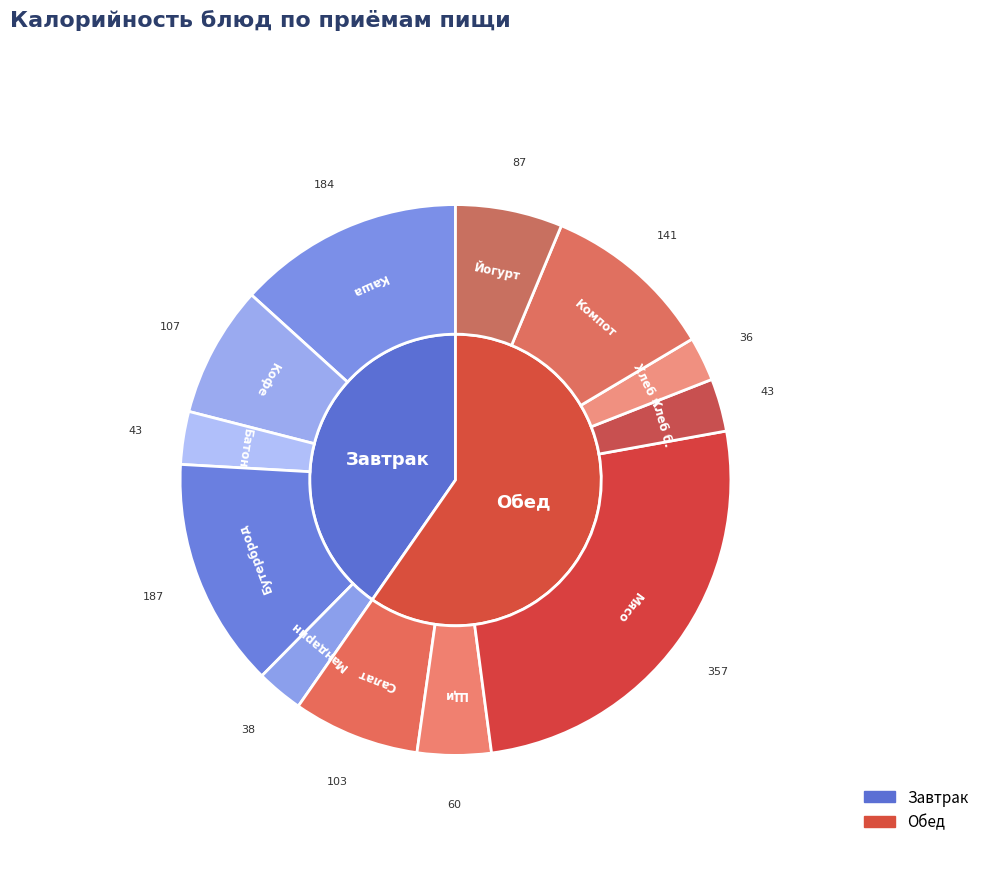

Combined, do Каша рисовая молочная с маслом сливочным and Йогурт в индивидуальной упаковке account for over 50%?

No